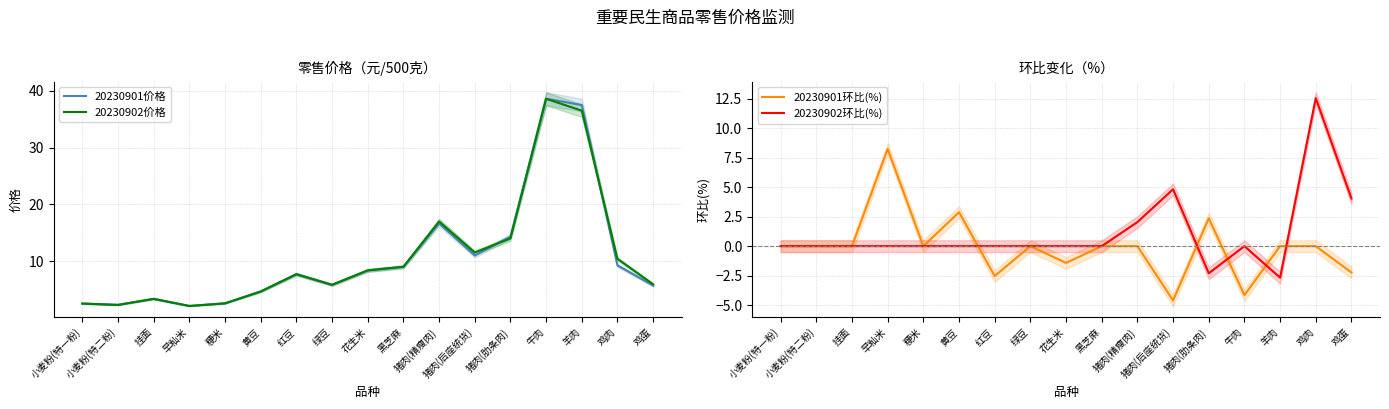

What are all the series names shown in the legend?

20230901价格, 20230902价格, 20230901环比(%), 20230902环比(%)